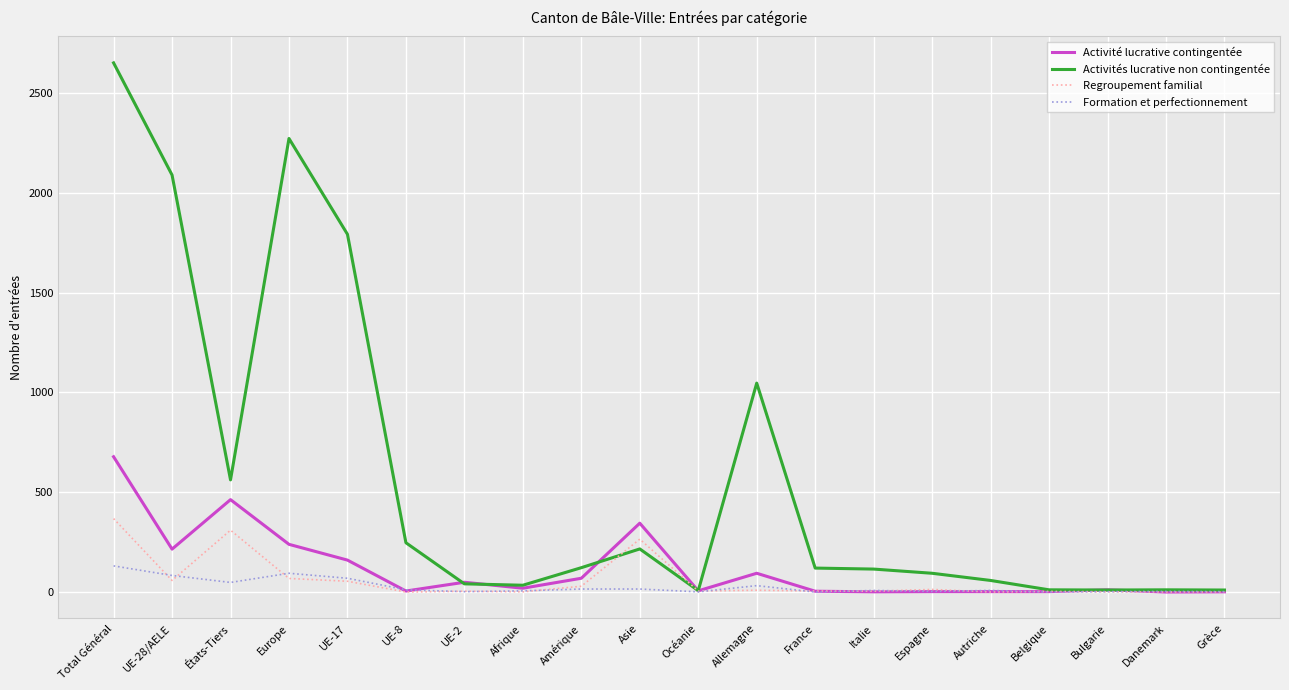

What is the sum of the Activités lucrative non contingentée values at UE-8 and Danemark?

258